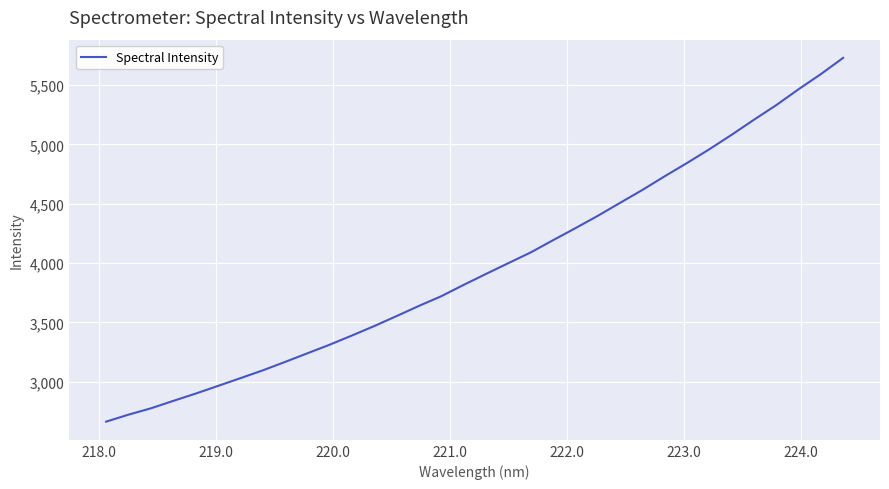

What is the greatest value displayed?

5728.7